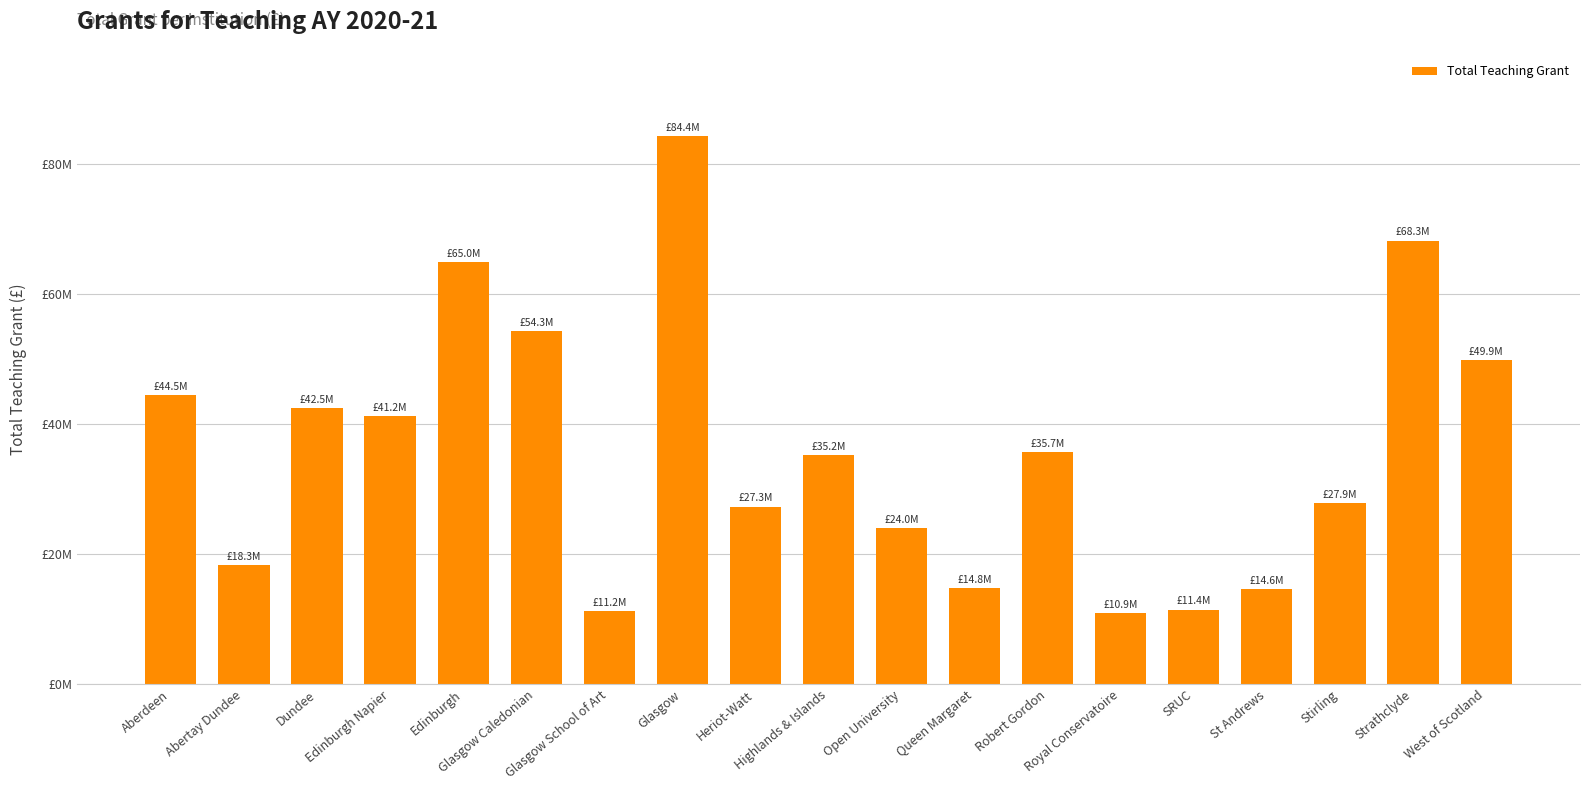

The value at Robert Gordon is 8963534. True or false?

False